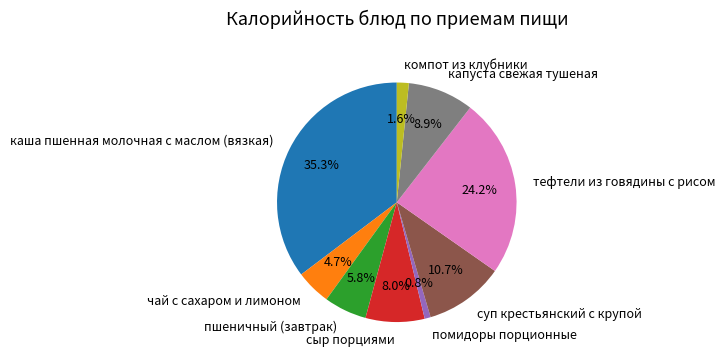

To the nearest percent, what is the average slice percentage?

11%